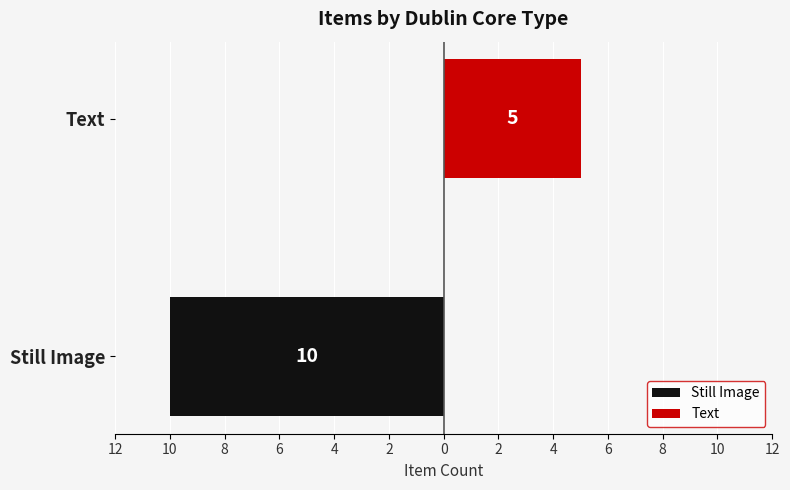

At how many categories does at least one series exceed -2?

2